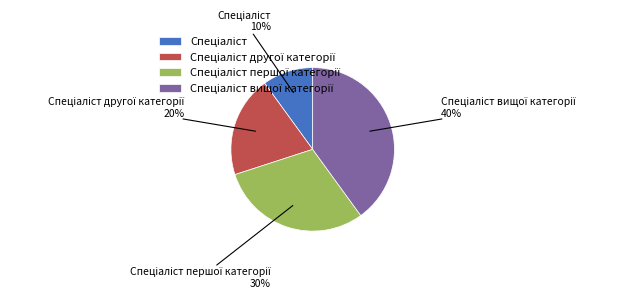

To the nearest percent, what is the difference between the largest and smallest slice percentages?

30%